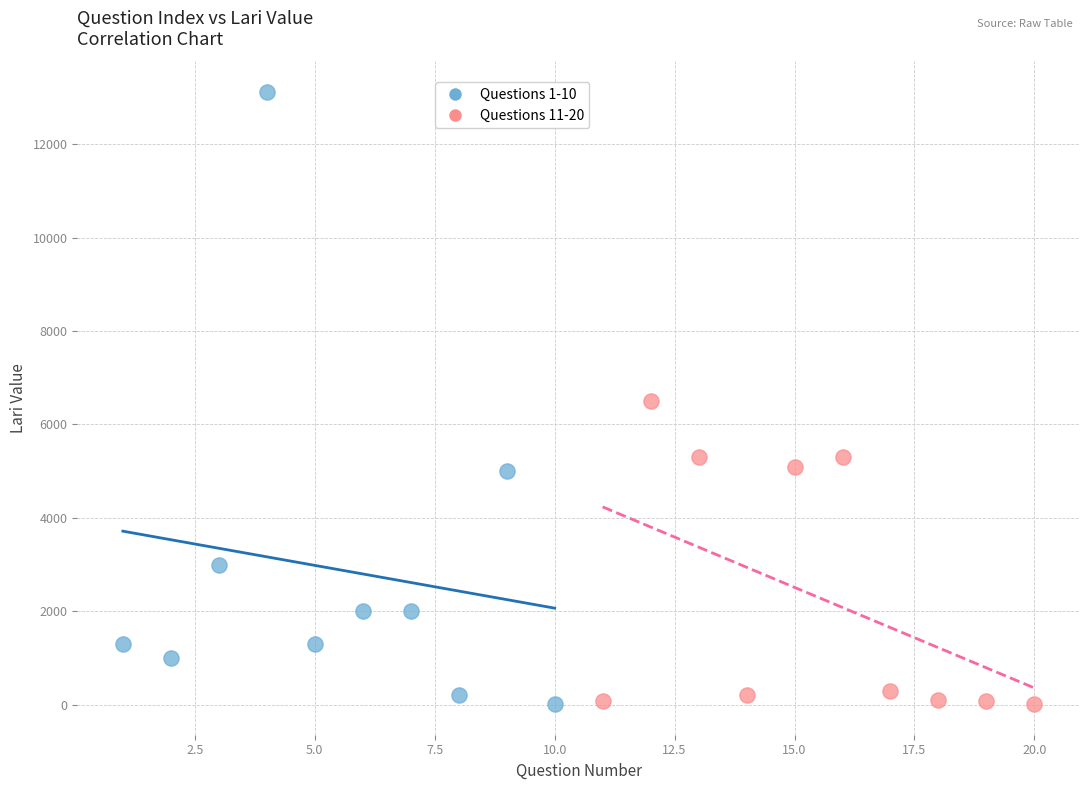

Which series reaches the maximum Y coordinate?

Questions 1-10